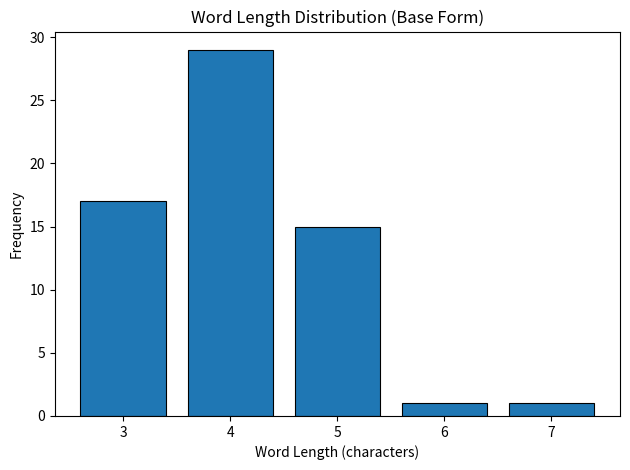

Reading left to right, list all the values displayed in this chart.

17	29	15	1	1